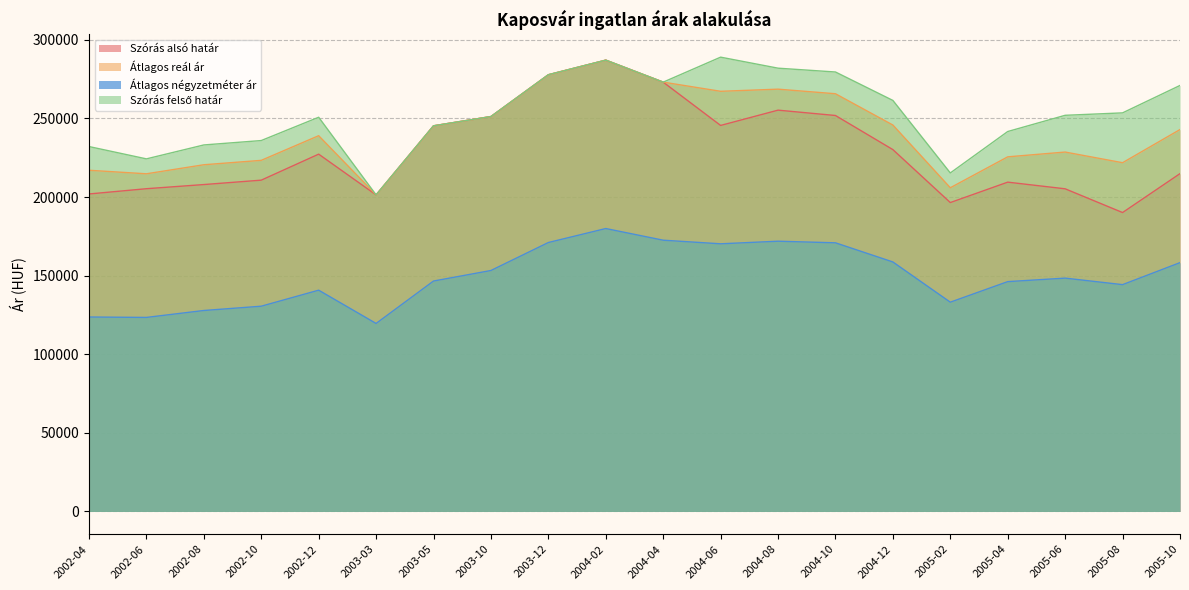

What is the difference between the highest and lowest values at 2004-02?

107130